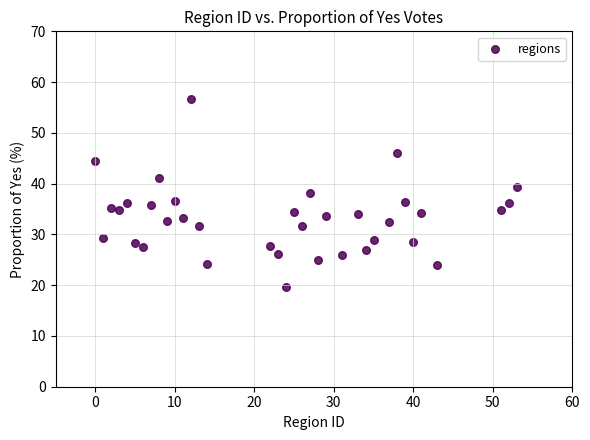

What is the range of X values (max minus min)?

53.0